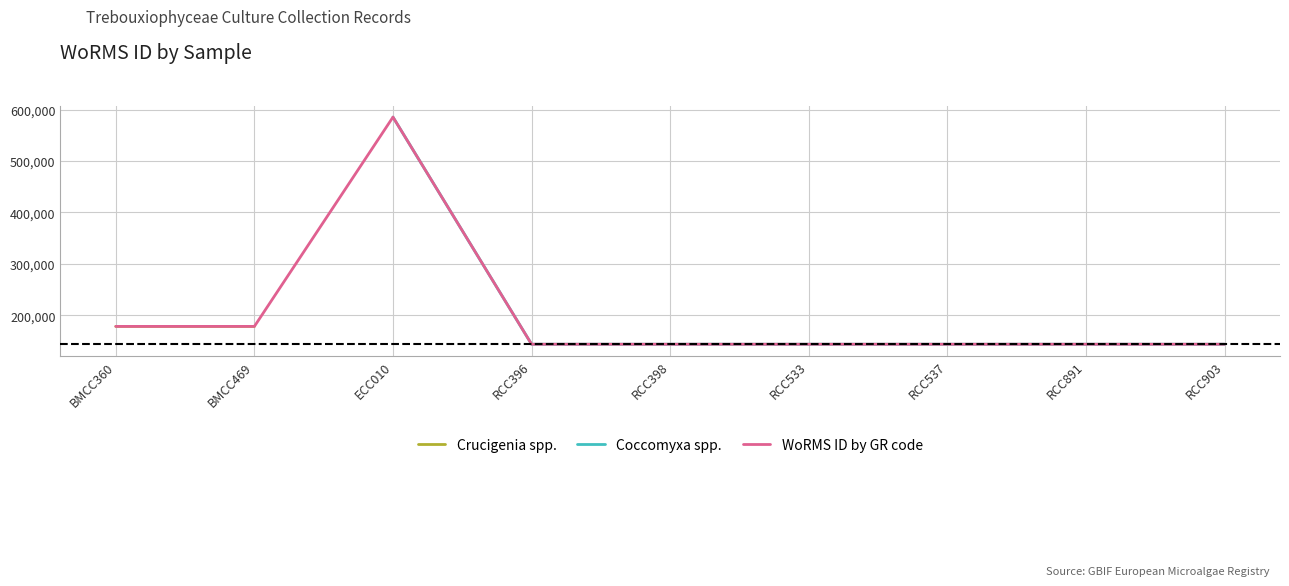

Which has a higher value, RCC398 or RCC537?

RCC398